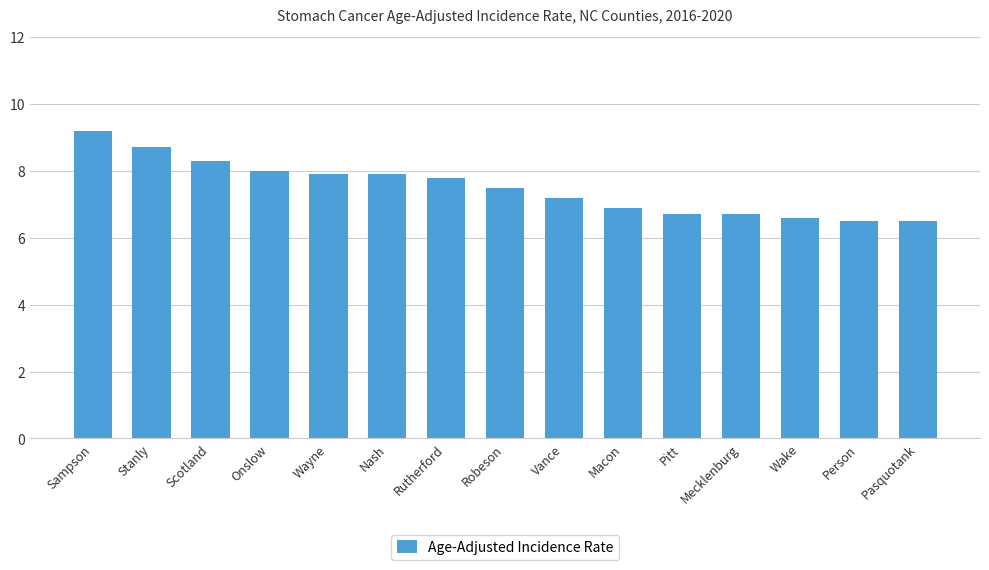

What is the difference between the values at Pasquotank and Scotland?

1.8